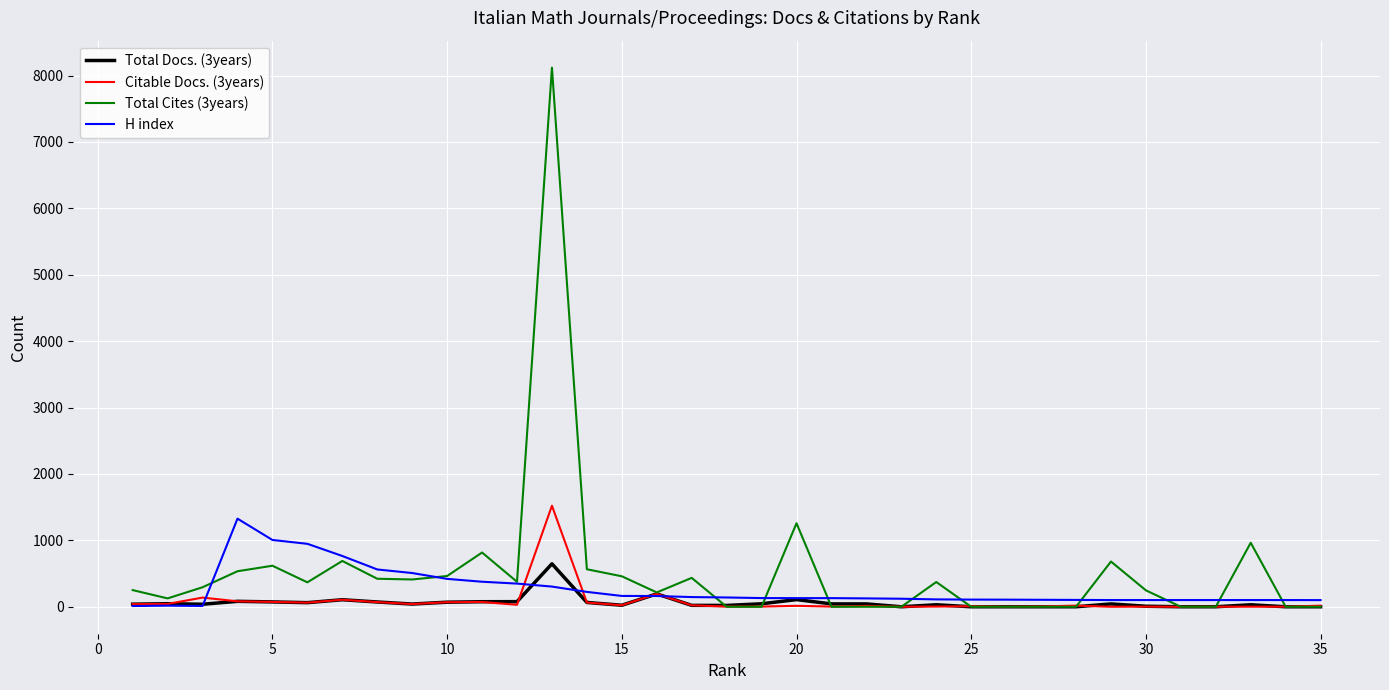

What is the difference between the maximum and minimum values in the H index series?

1316